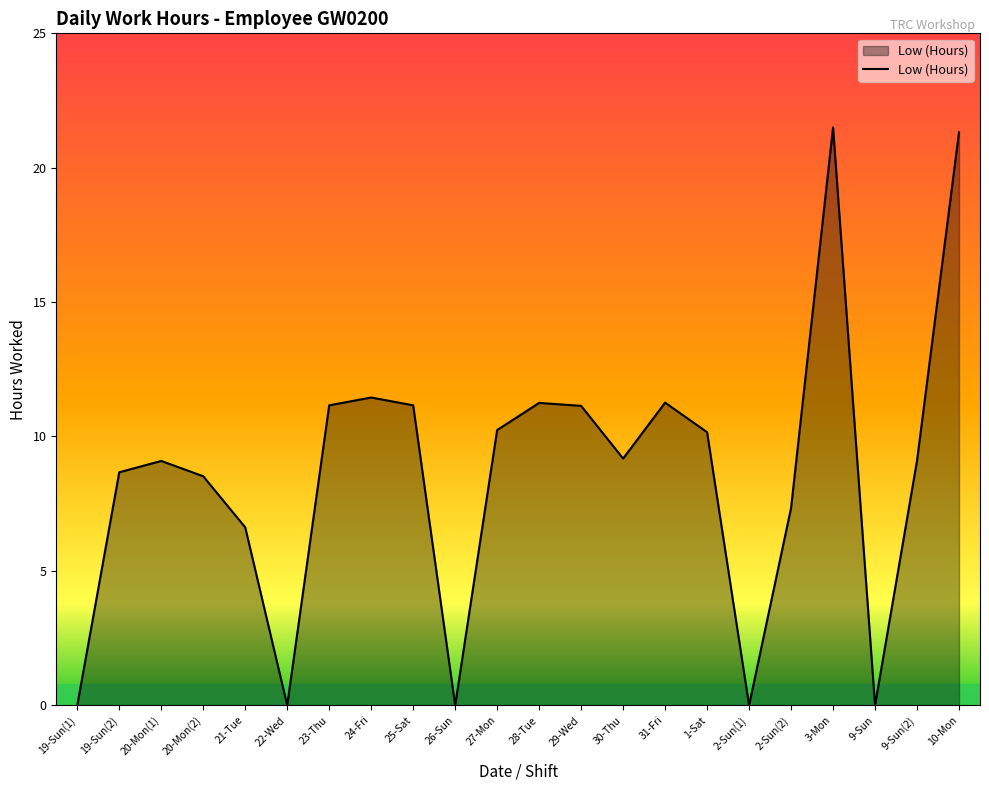

Between 25-Sat and 2-Sun(1), which is larger?

25-Sat